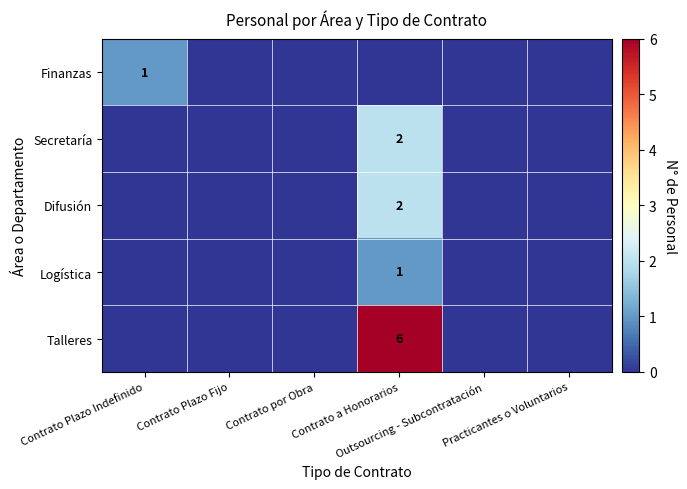

How many values in Logística are above zero?

1